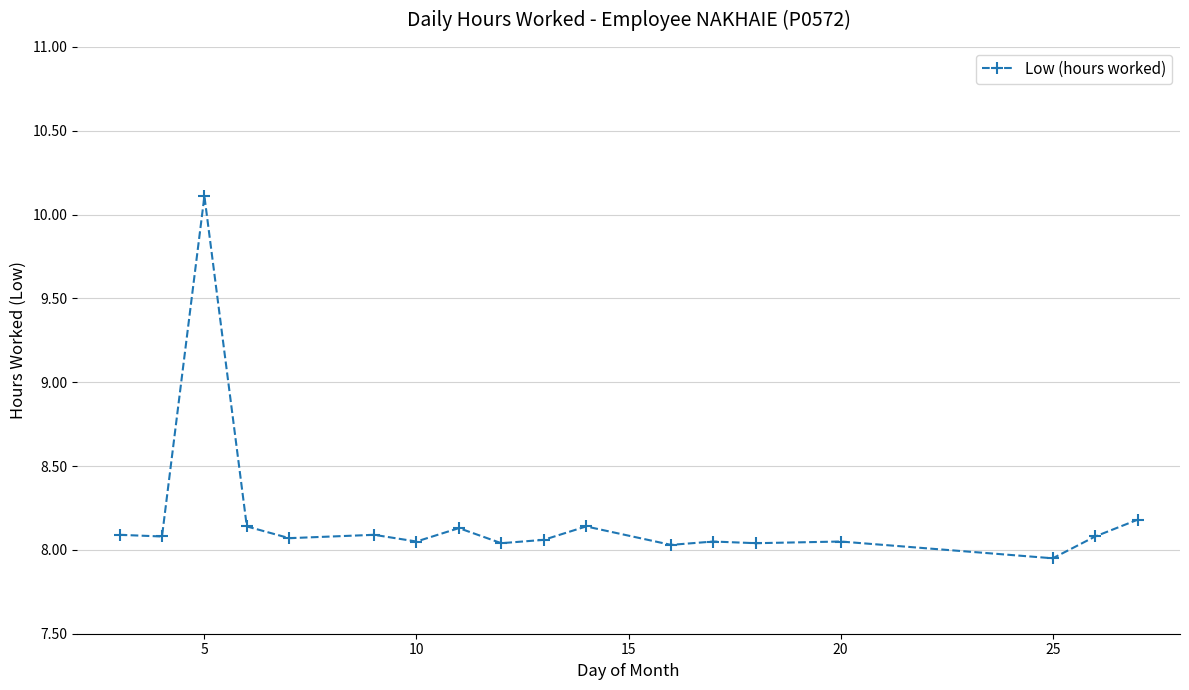

What is the greatest value displayed?

10.1